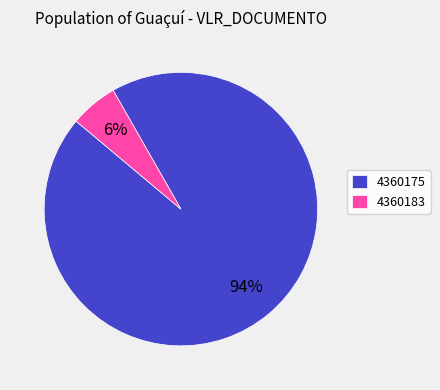

Which slice is the smallest?

4360183